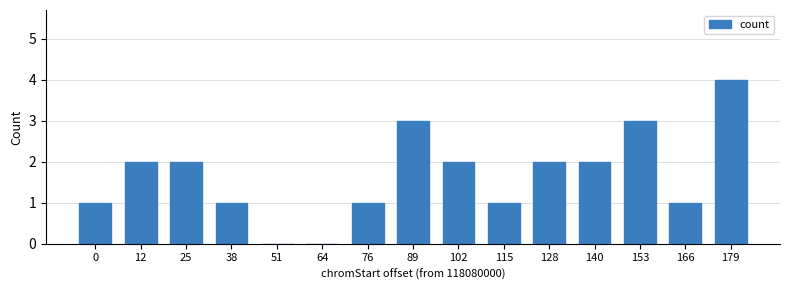

Is it true that the value at 179 is 4?

True